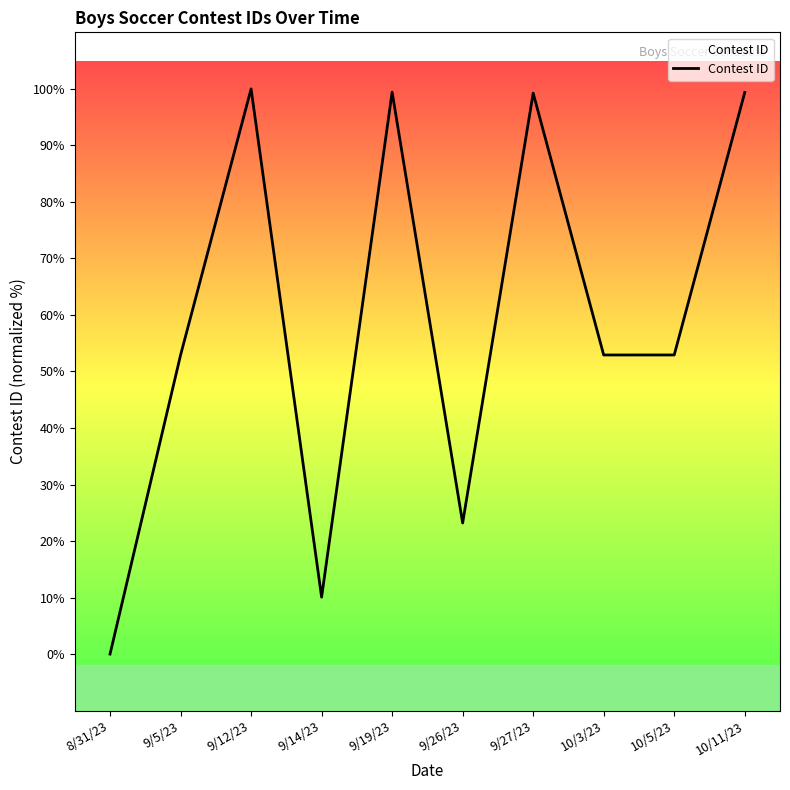

Is it true that the value at 9/19/23 is 99.4?

True